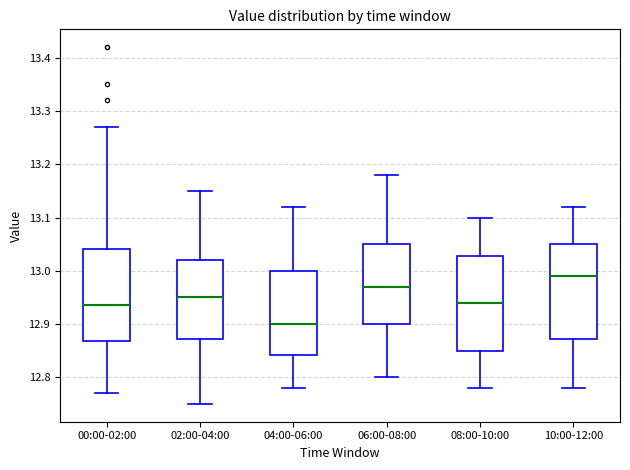

Which box's median line is the lowest?

04:00-06:00